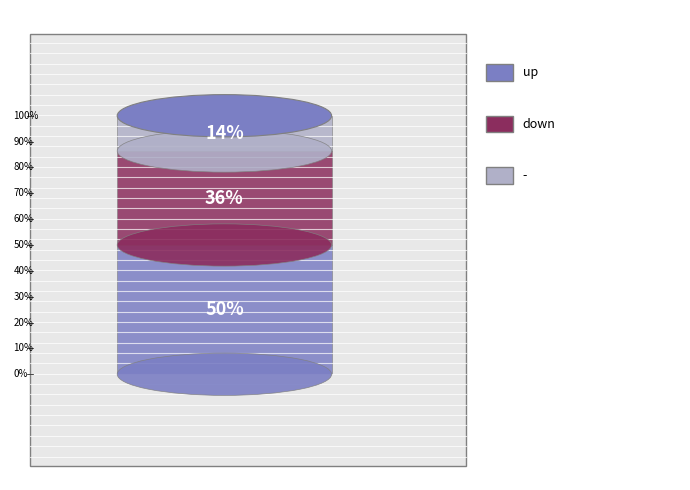

To the nearest percent, what is the average slice percentage?

33%